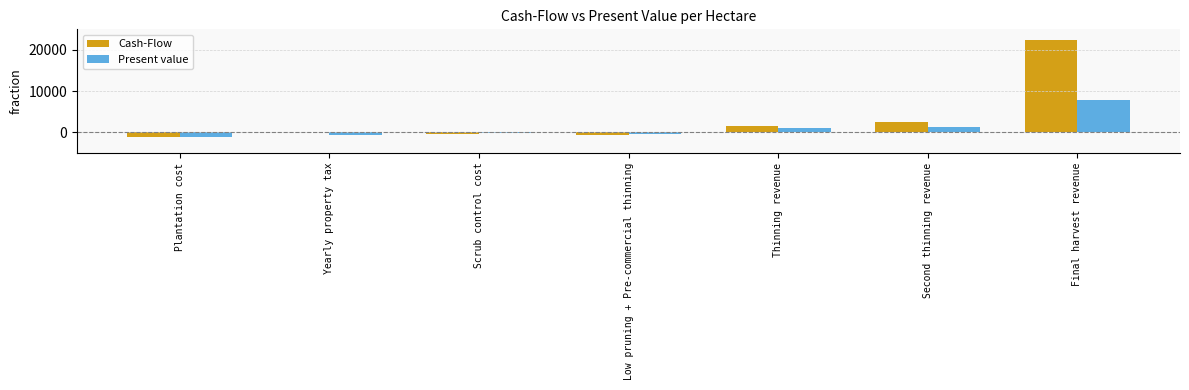

Are the bars horizontal?

No